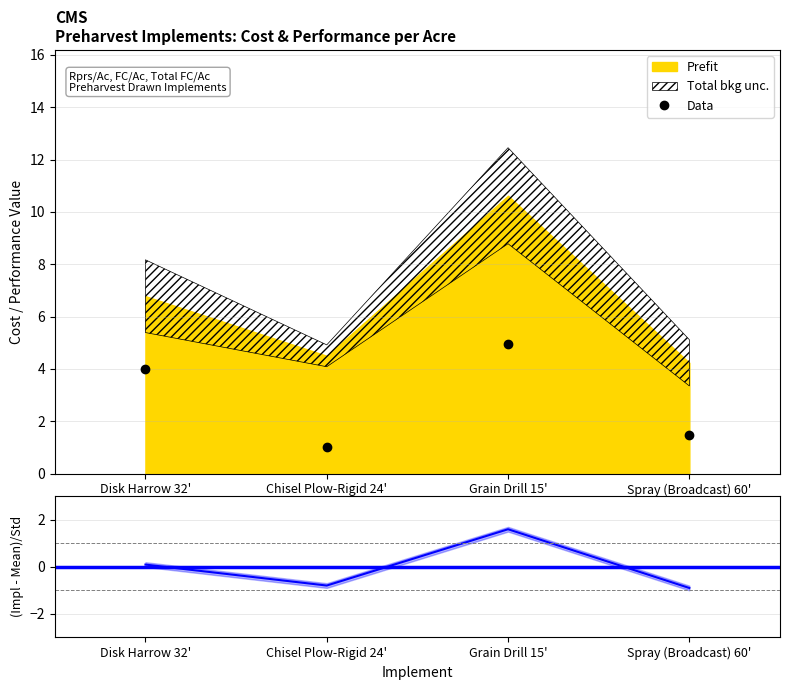

True or false: Fc/Ac and Total Hrs cross at least once.

False